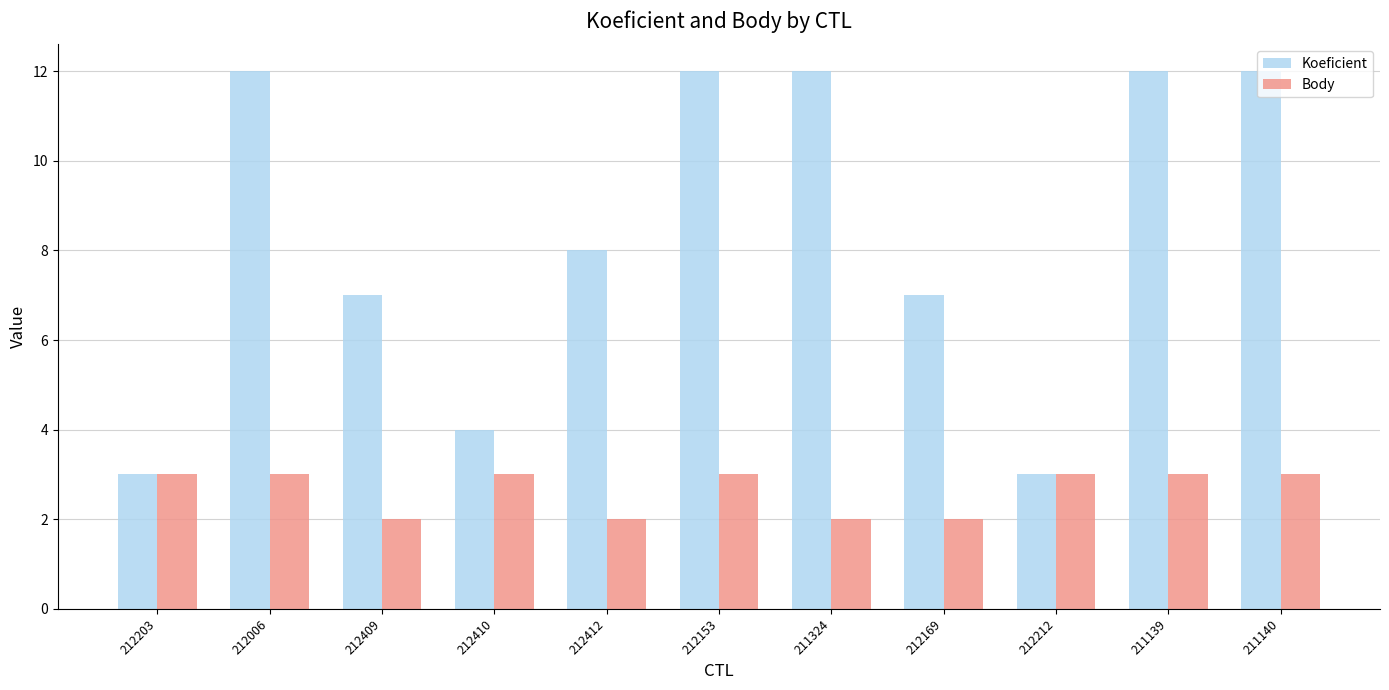

What is the maximum value shown in the chart?

12